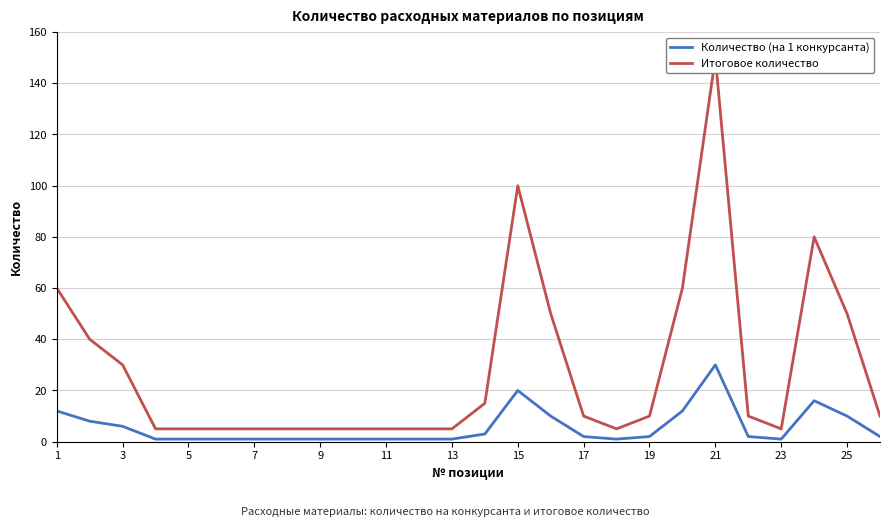

True or false: Итоговое количество and Количество (на 1 конкурсанта) cross at least once.

False